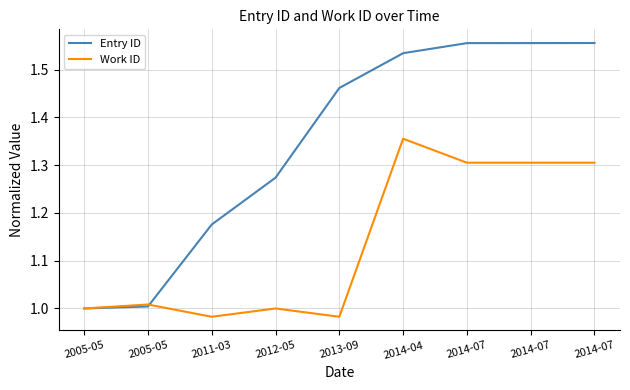

List the labels in order of Work ID value, smallest first.

2011-03, 2013-09, 2005-05, 2012-05, 2005-05, 2014-07, 2014-07, 2014-07, 2014-04